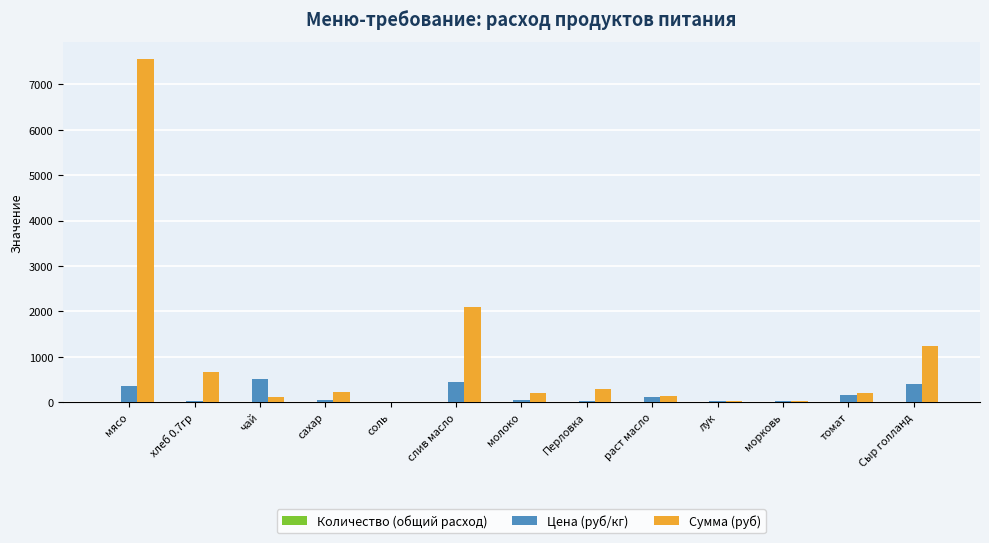

Which category has the highest value across all series?

мясо